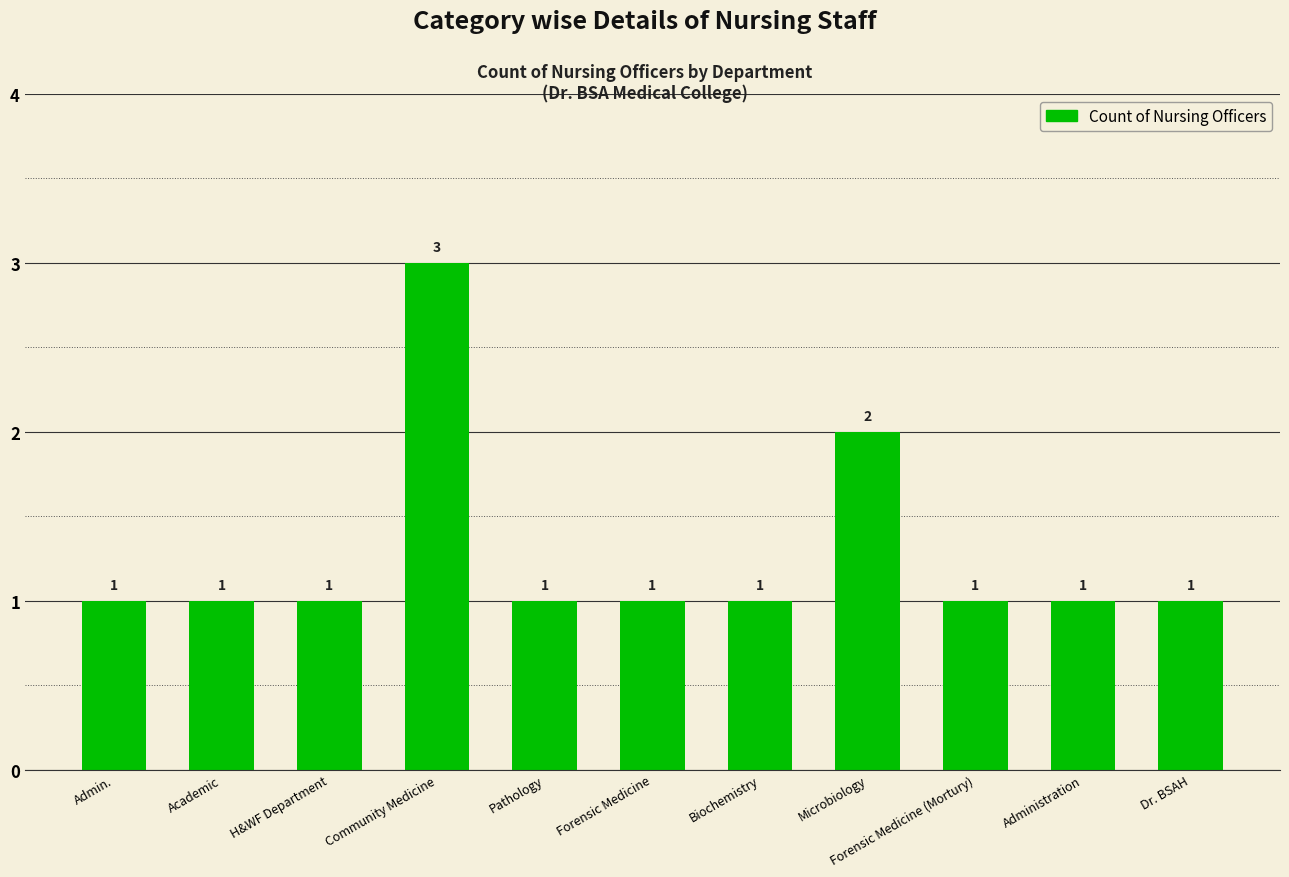

What is the minimum value shown in the chart?

1